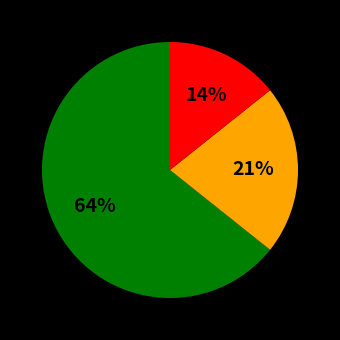

Does any single category account for the majority?

Yes